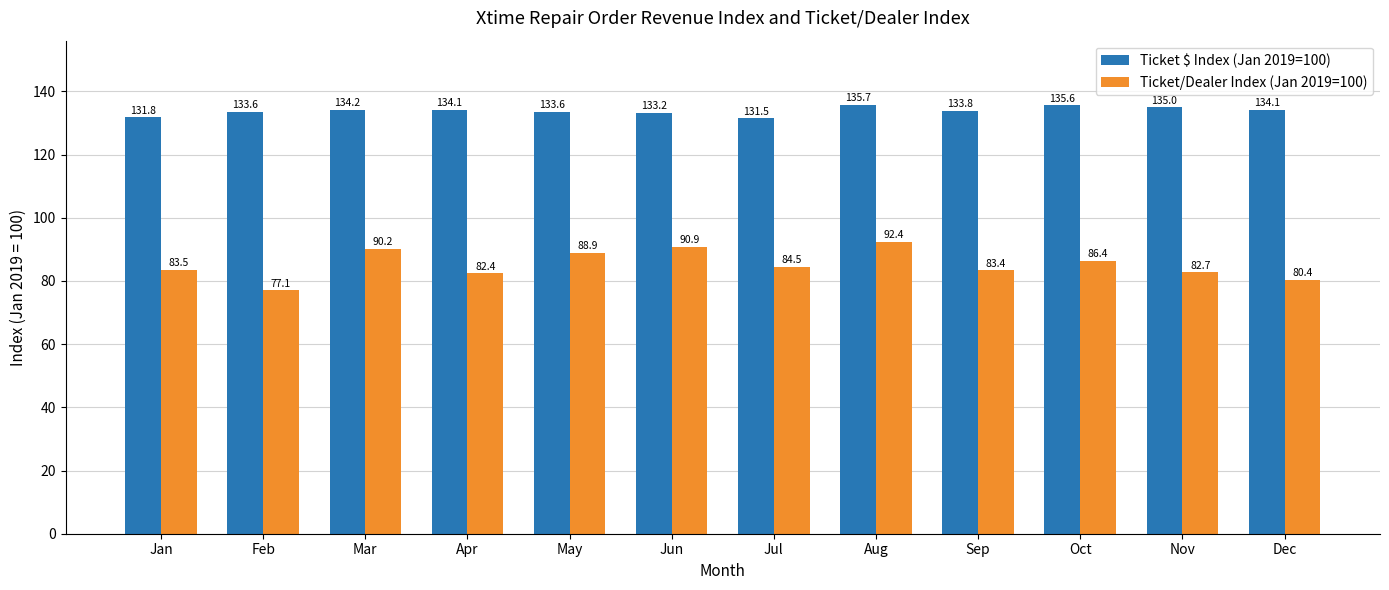

How many distinct data groups are displayed?

2